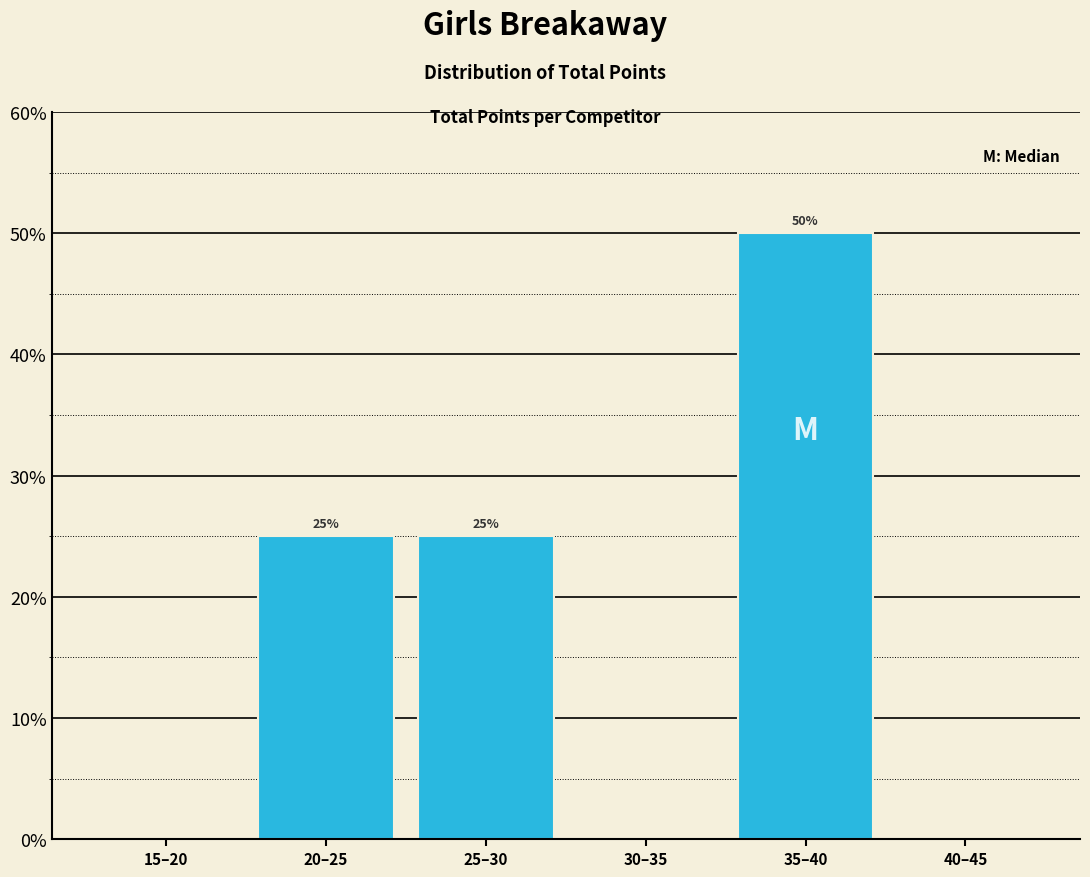

Reading right to left, what are all the values shown in this chart?

40–45=0	35–40=50	30–35=0	25–30=25	20–25=25	15–20=0